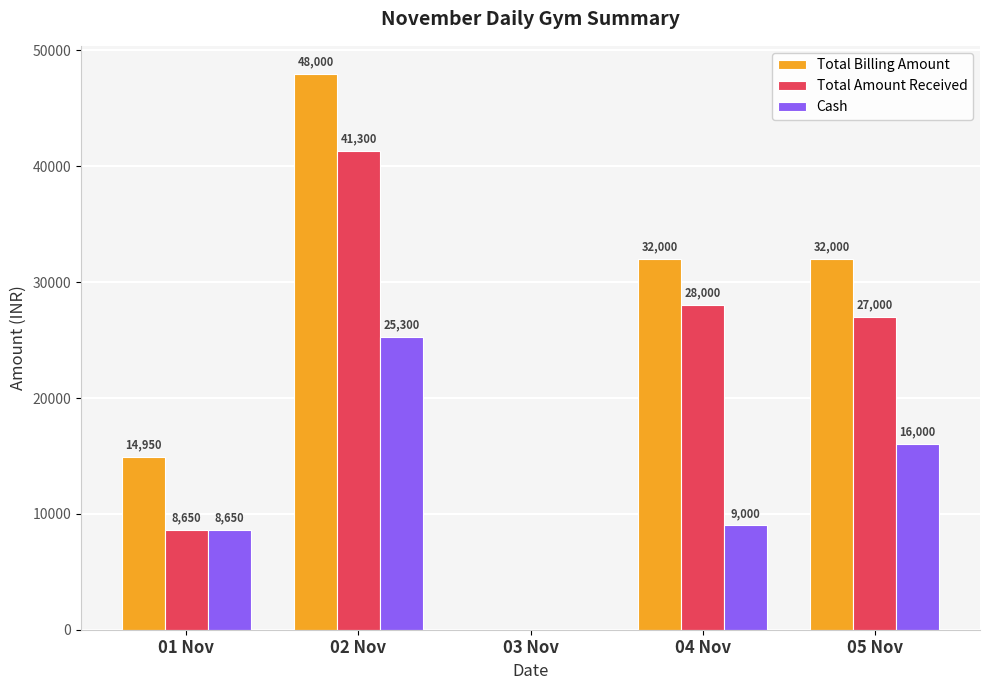

What is the highest value of the Total Billing Amount series?

48000